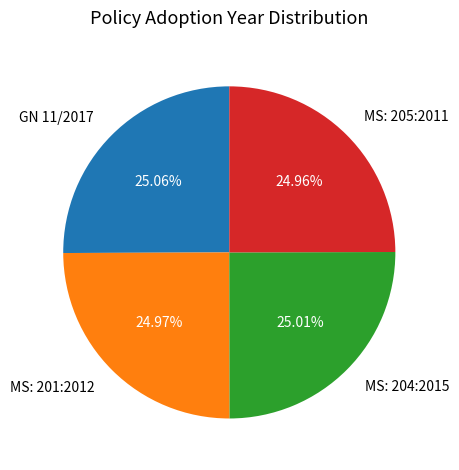

Is MS: 204:2015 the majority of the pie?

No